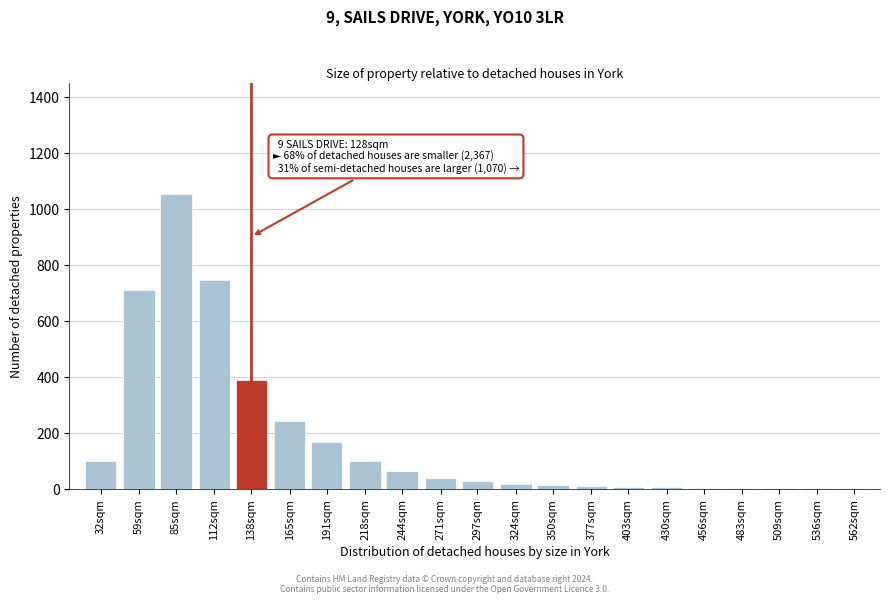

The chart shows a value of 28 at 297sqm. True or false?

True